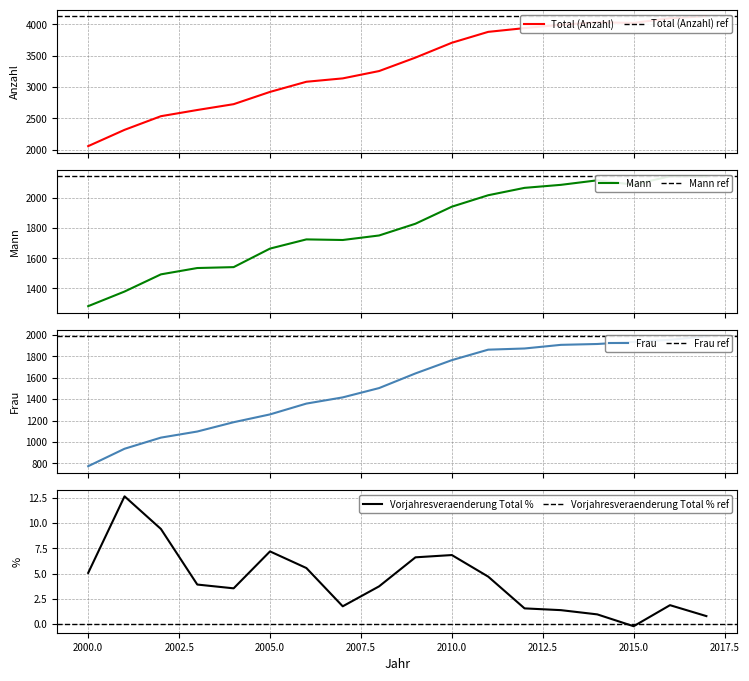

What is the spread (max minus min) of values at 2004?

2721.5